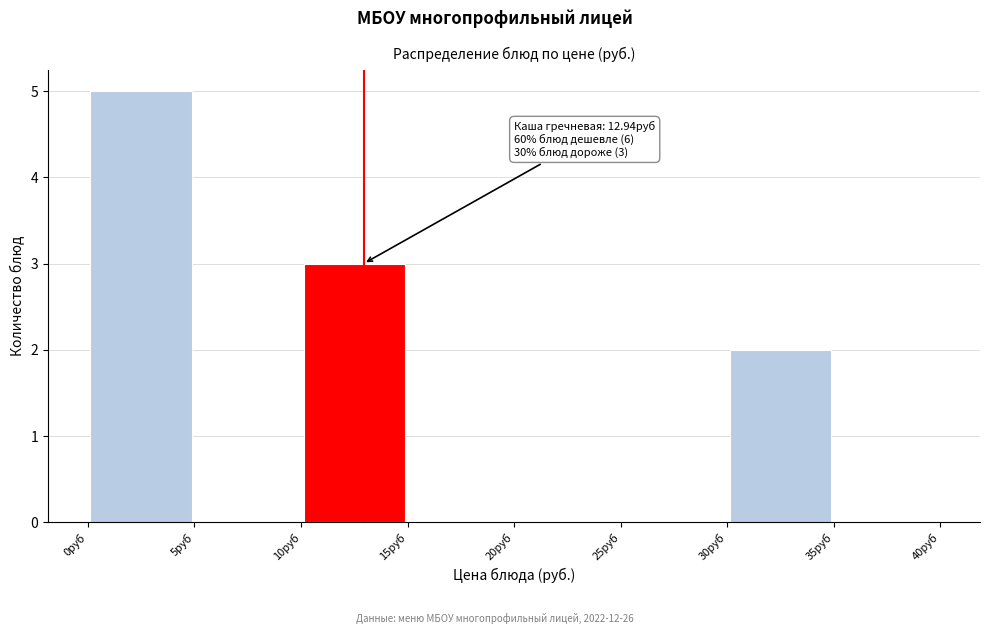

Over which range of the x-axis is the bar tallest?

0 to 5